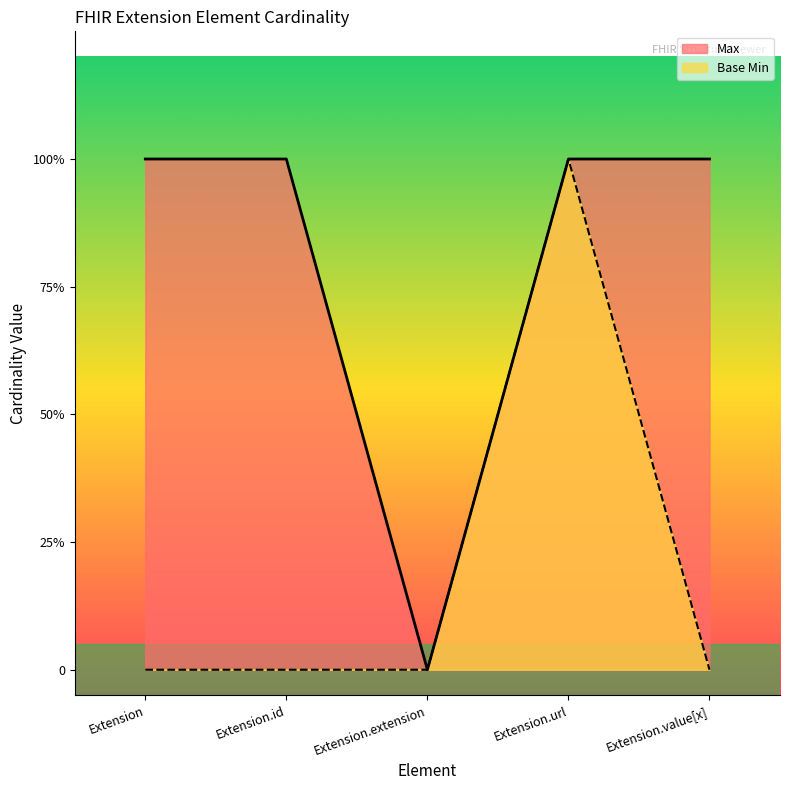

Rank the series by their average value, from lowest to highest.

Base Min, Max